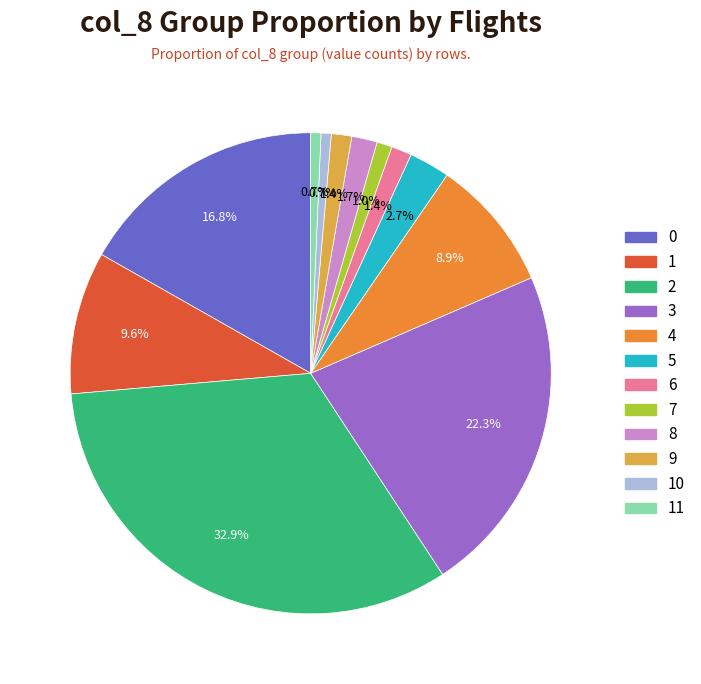

Is there any slice that represents more than half of the pie?

No